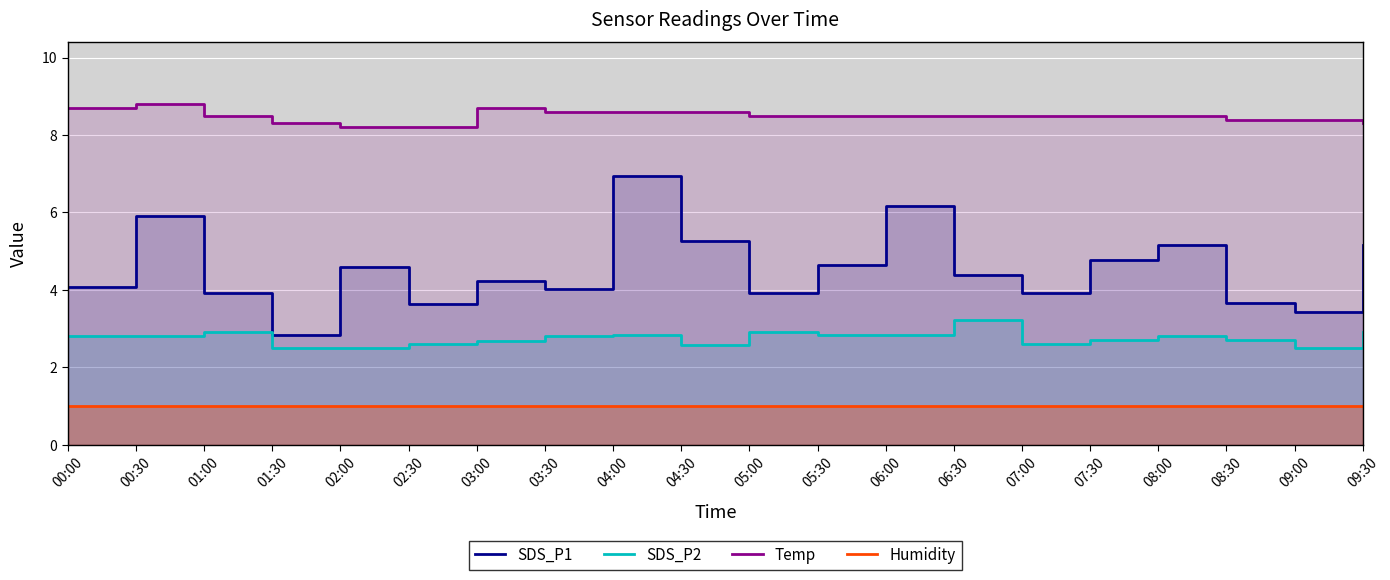

At 00:00, list the series in order from largest to smallest.

Temp, SDS_P1, SDS_P2, Humidity